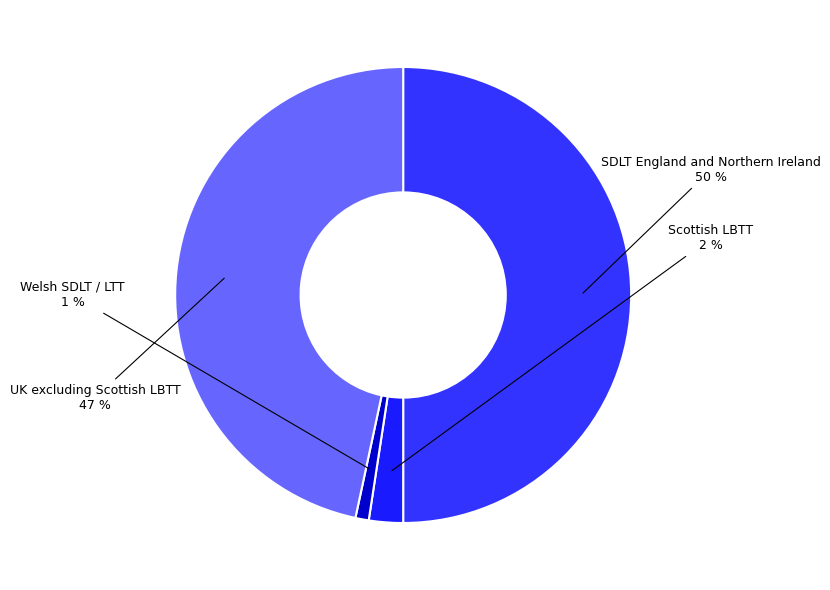

To the nearest percent, what is the average slice percentage?

25%